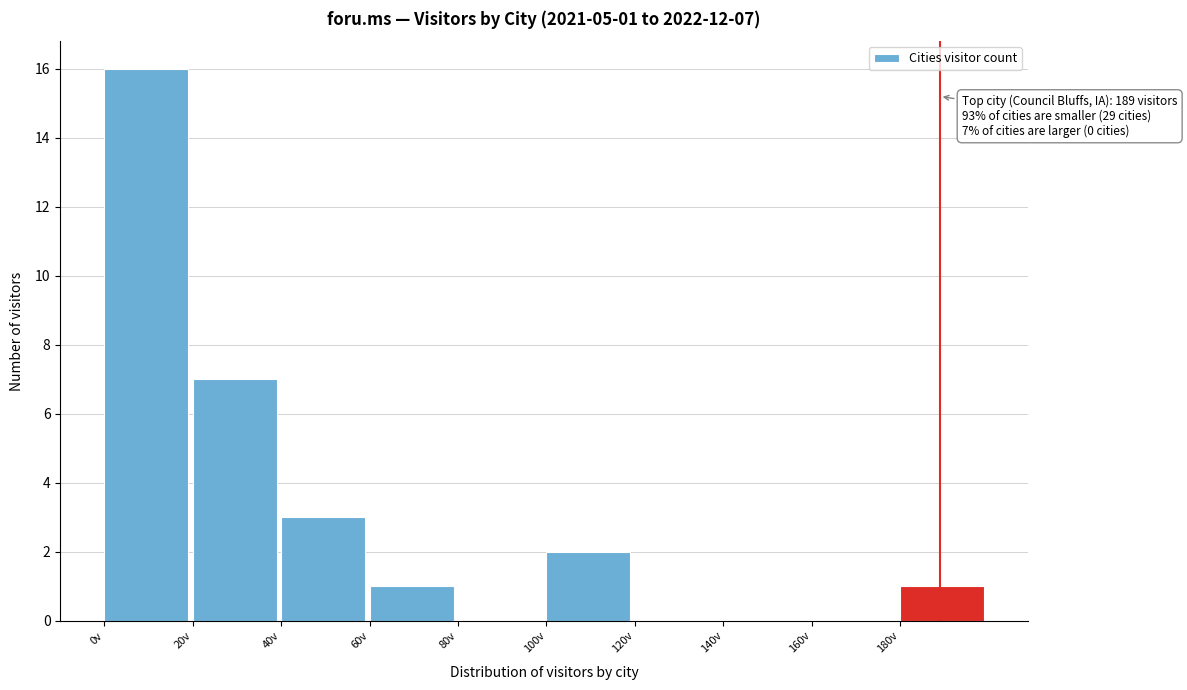

Over which range of the x-axis is the bar tallest?

0 to 20